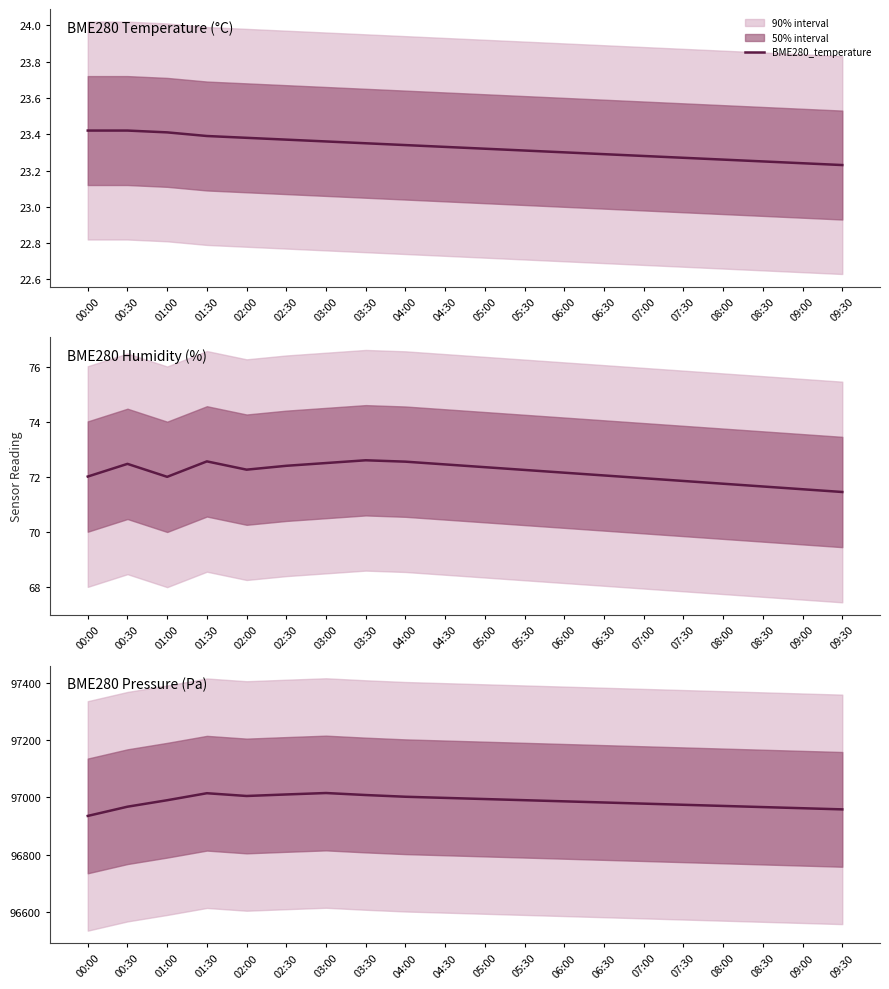

The BME280_humidity series shows 72.3 at 05:00. True or false?

True